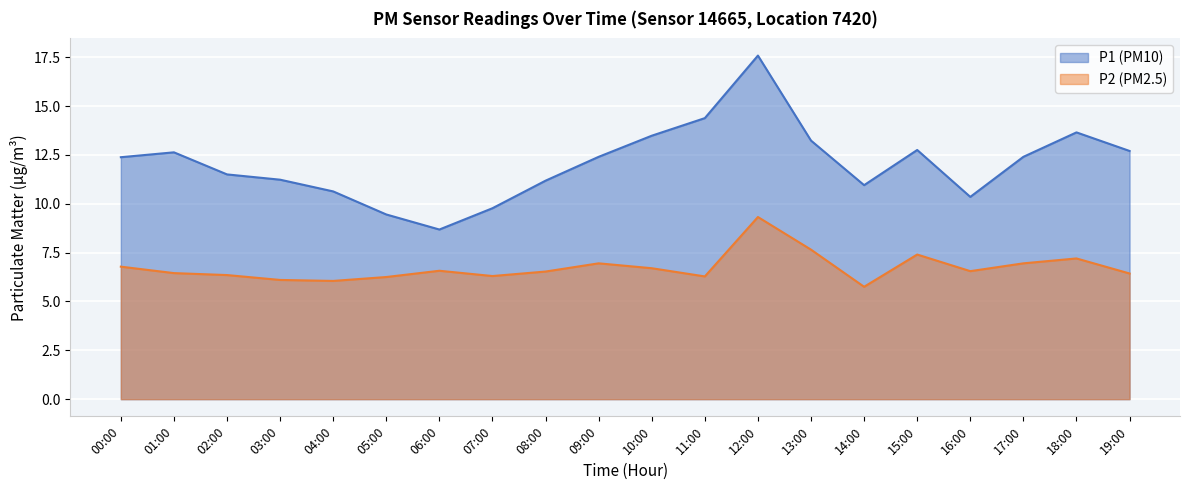

What is the difference between the P1 values at 12:00 and 14:00?

6.6